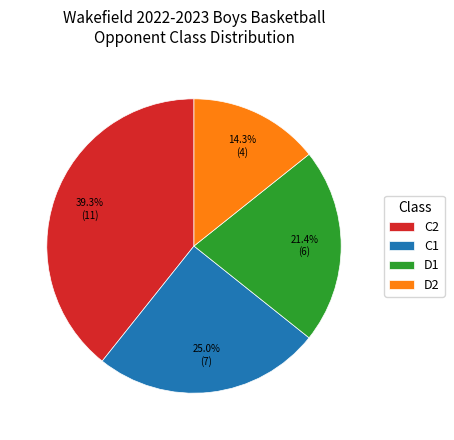

Rank the categories by value from lowest to highest.

D2, D1, C1, C2